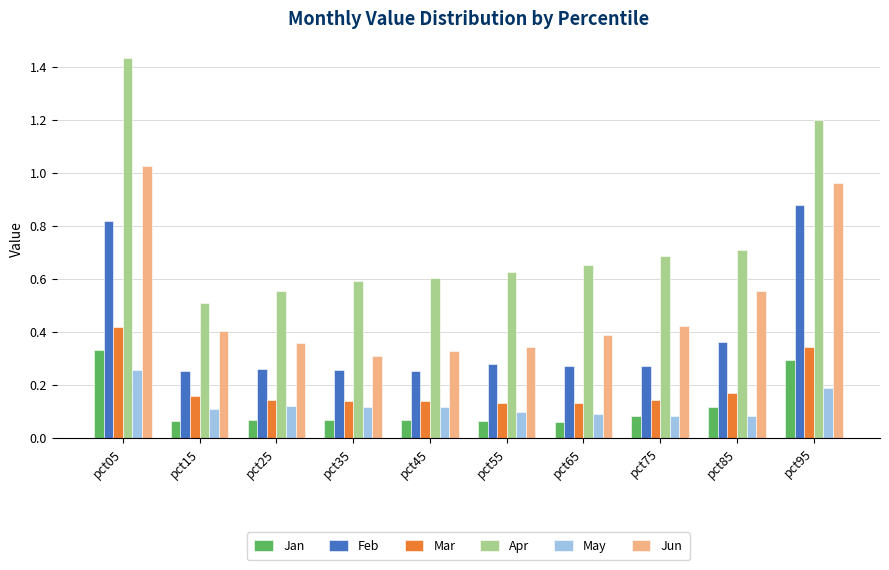

Which series has the widest spread of values?

Apr